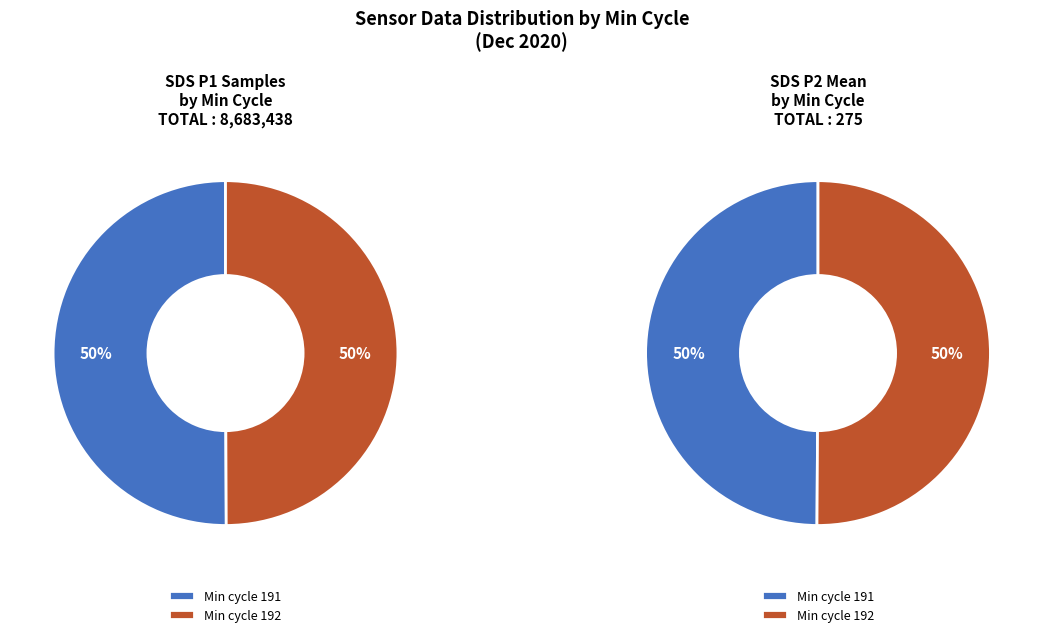

Does any single category account for the majority?

No